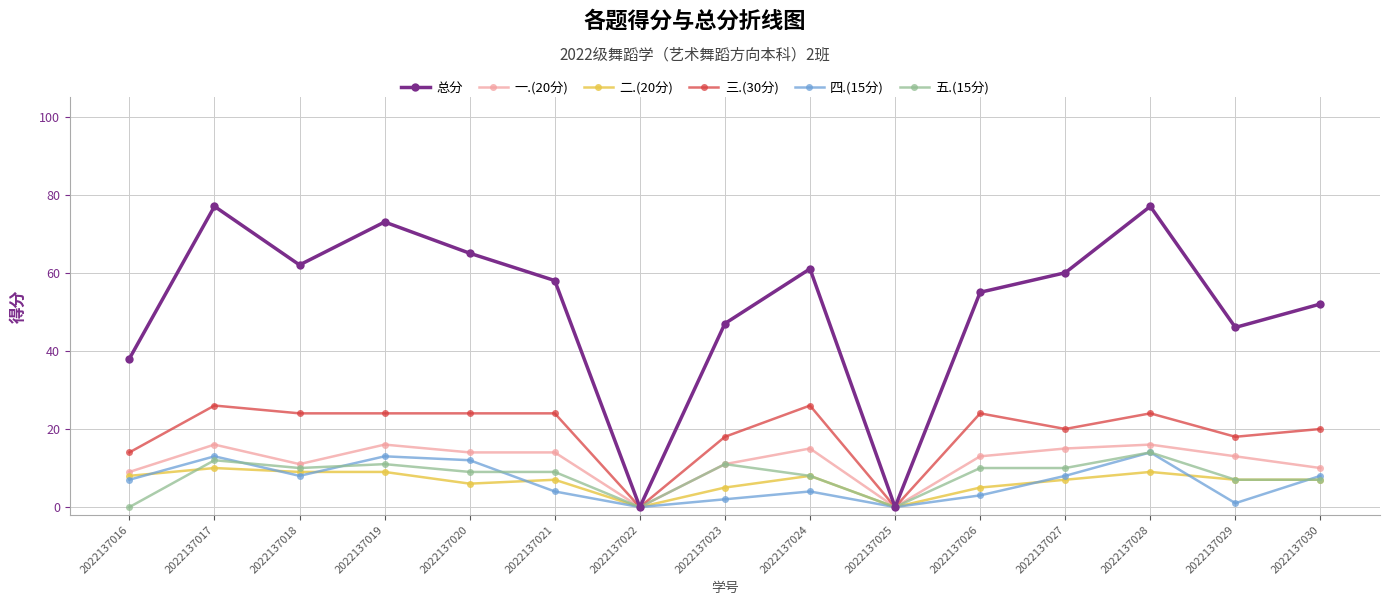

The value of 四.(15分) at 2022137022 is 0. True or false?

True